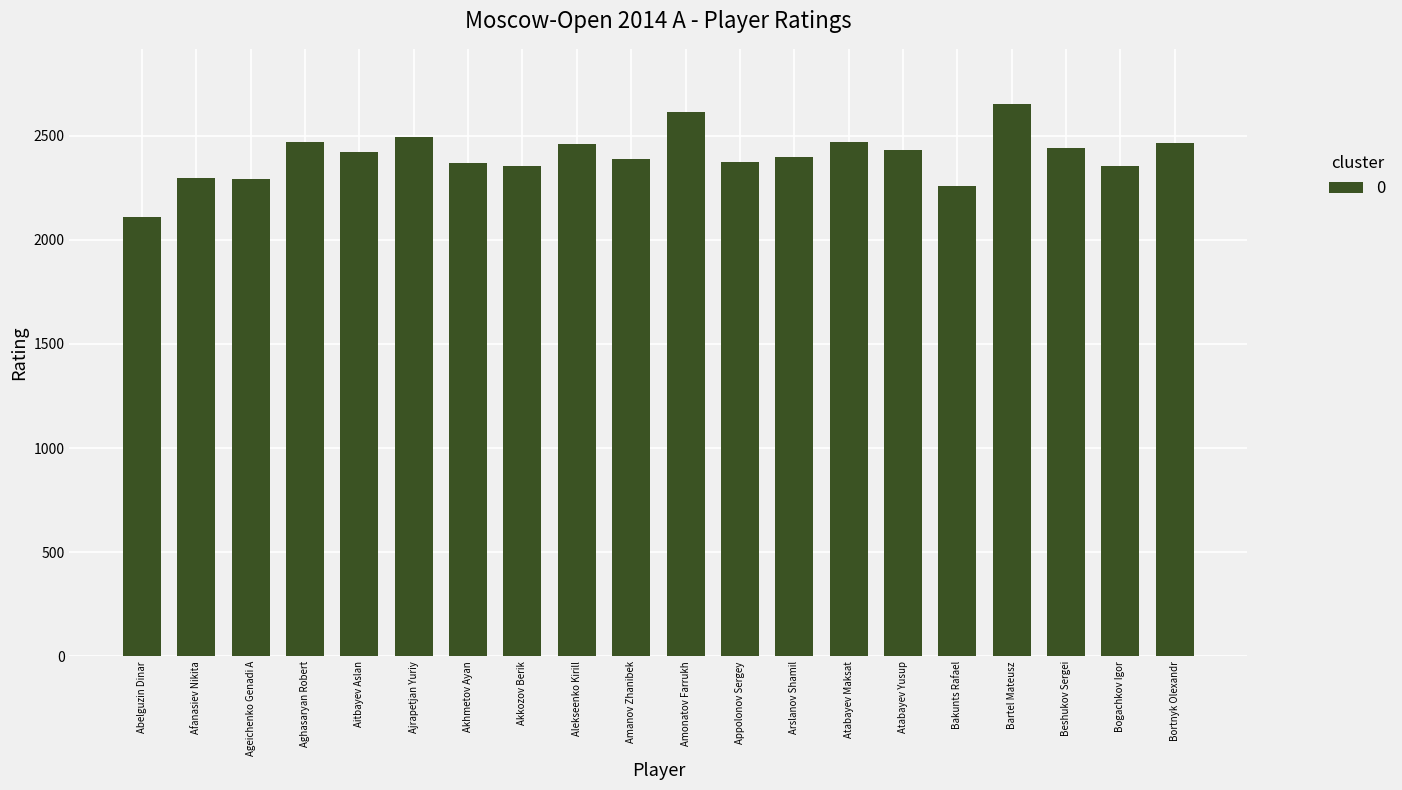

How many data points does each series have?

20